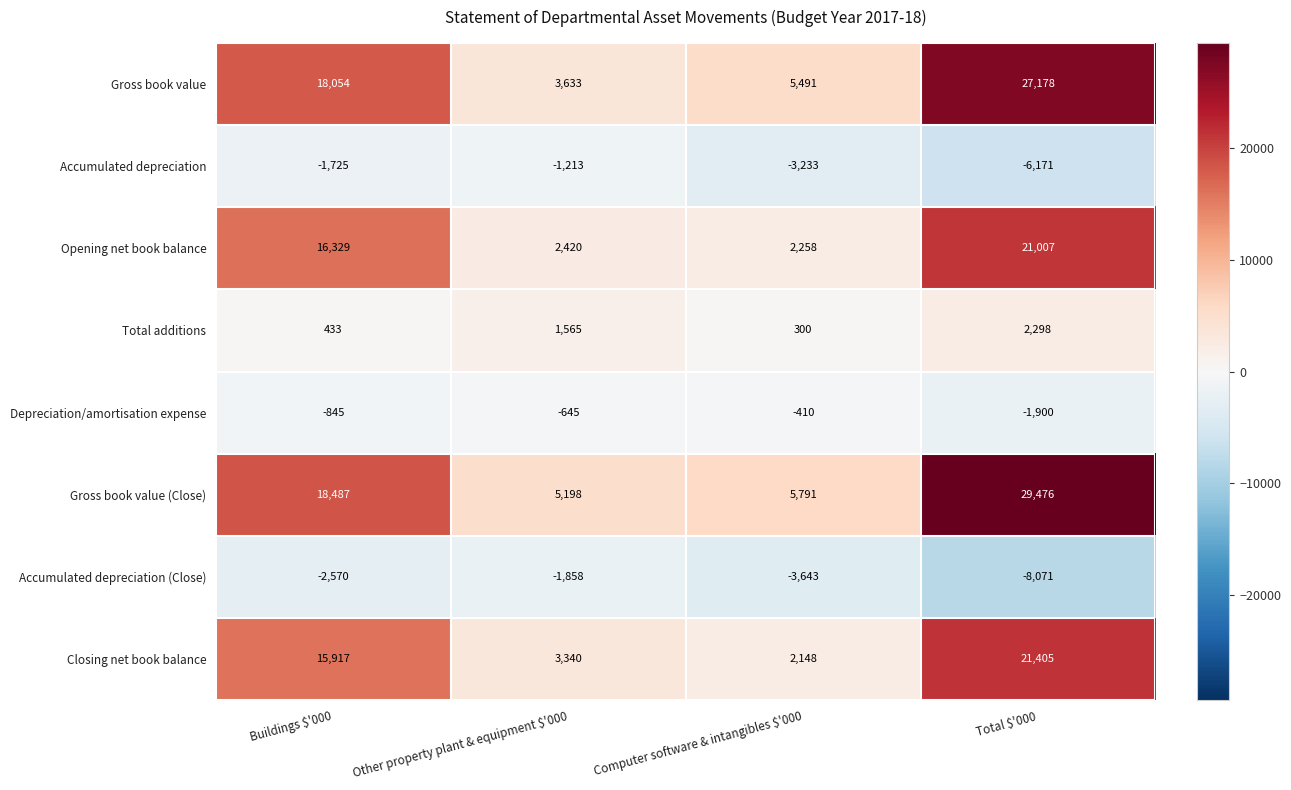

Where is Depreciation/amortisation expense nearest to the value -1155?

Buildings $'000